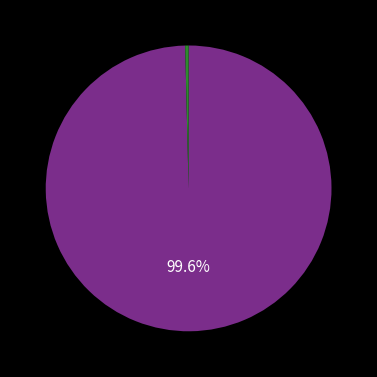

How many segments does this pie chart have?

2